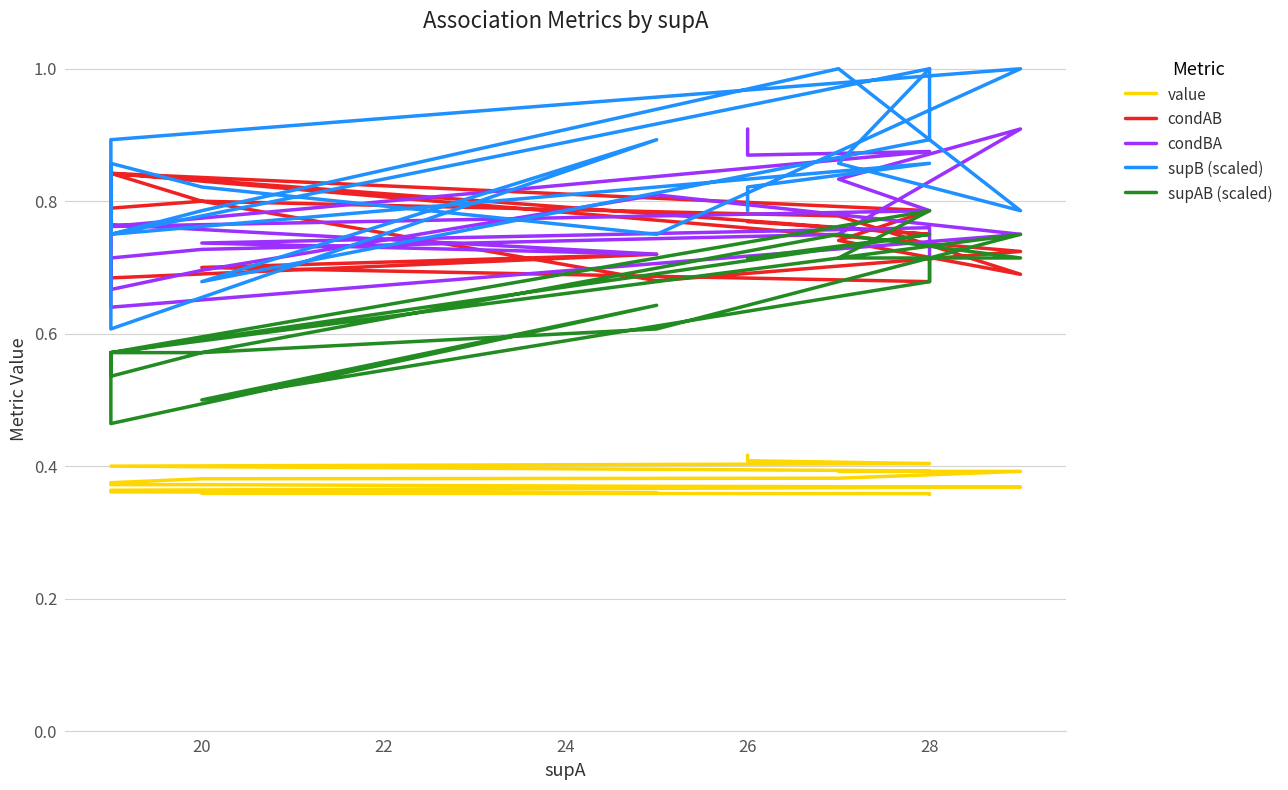

How many interior local valleys does the supAB (scaled) series have?

4